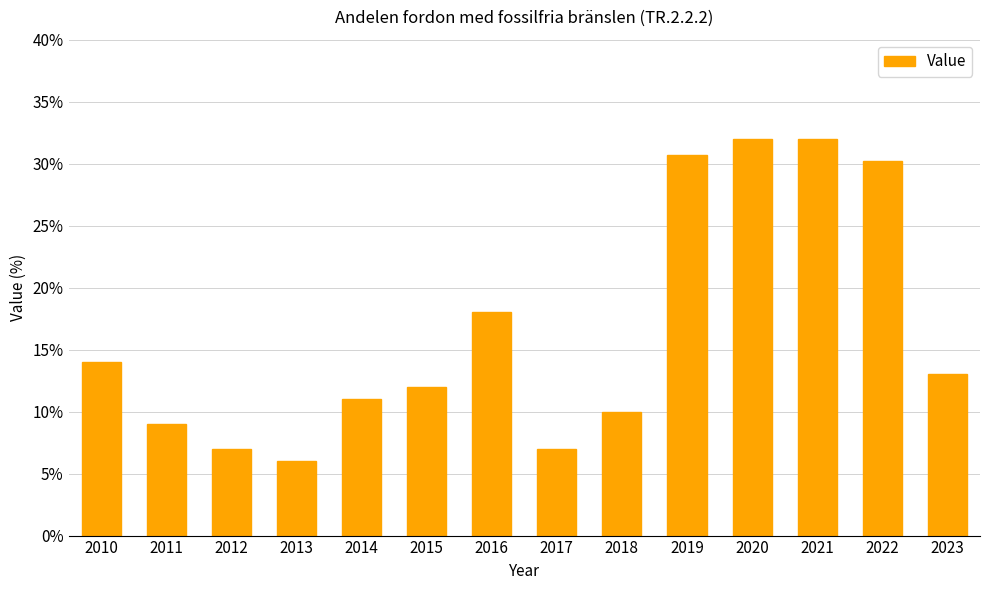

The value at 2020 is 32.0. True or false?

True